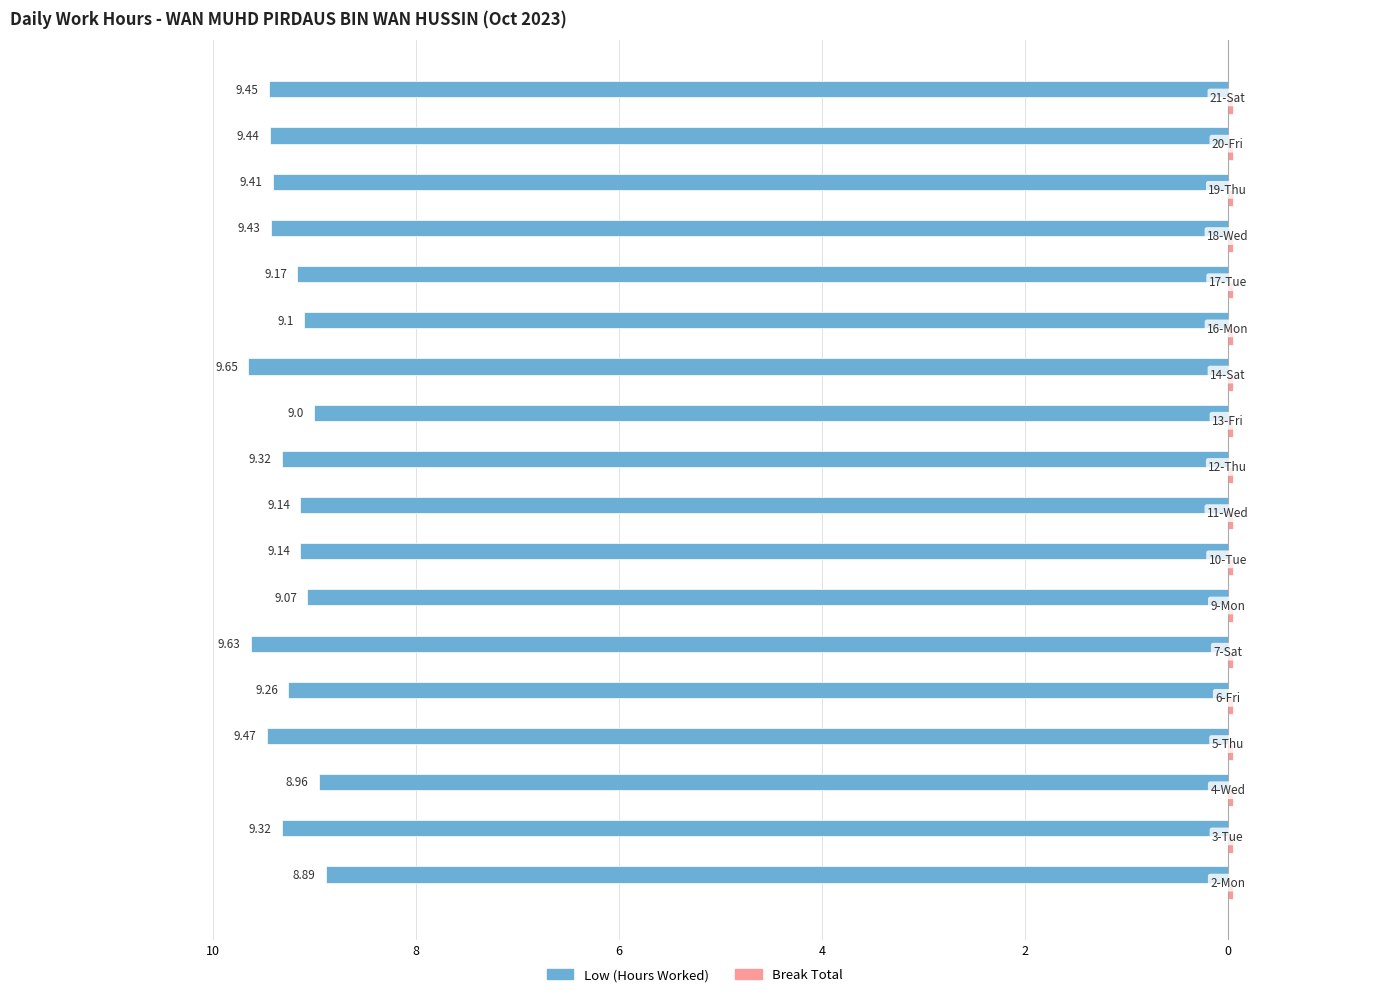

What is the value of the Low (Hours Worked) bar at the 16th from the left?

-9.4